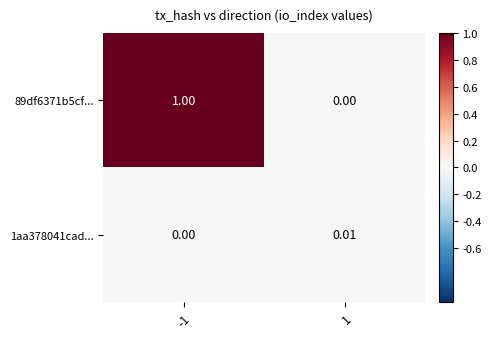

Count the number of categories in the chart.

2